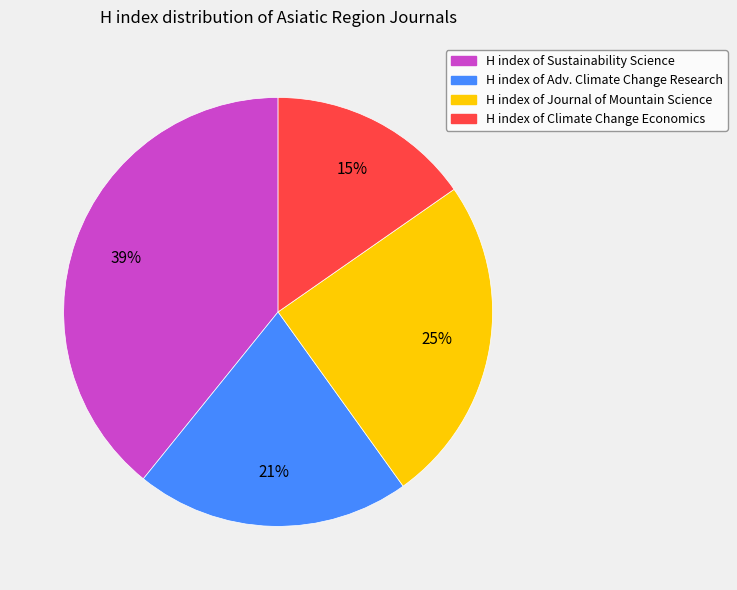

To the nearest percent, what is the difference between the largest and smallest slice percentages?

24%